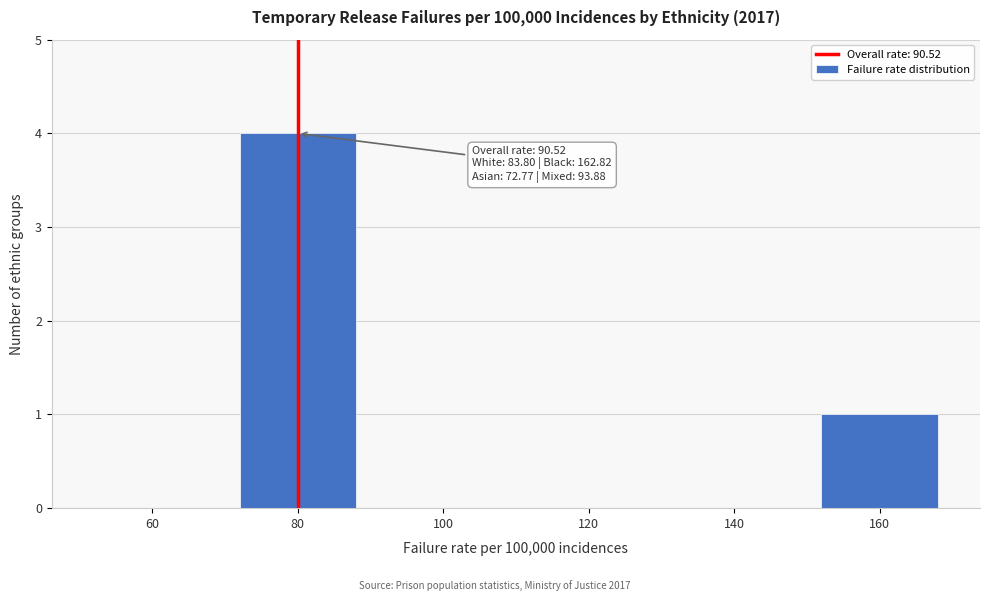

Reading right to left, transcribe all the data shown in this chart.

160=1	140=0	120=0	100=0	80=4	60=0